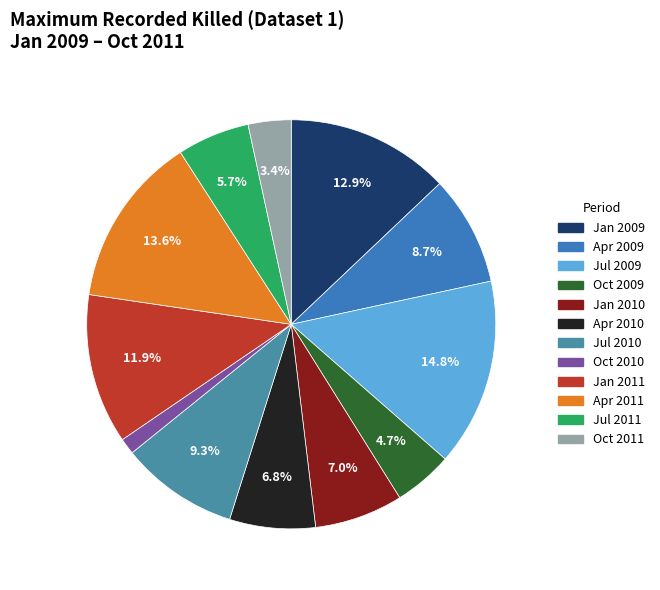

To the nearest percent, what percentage of the pie is Oct 2009?

5%